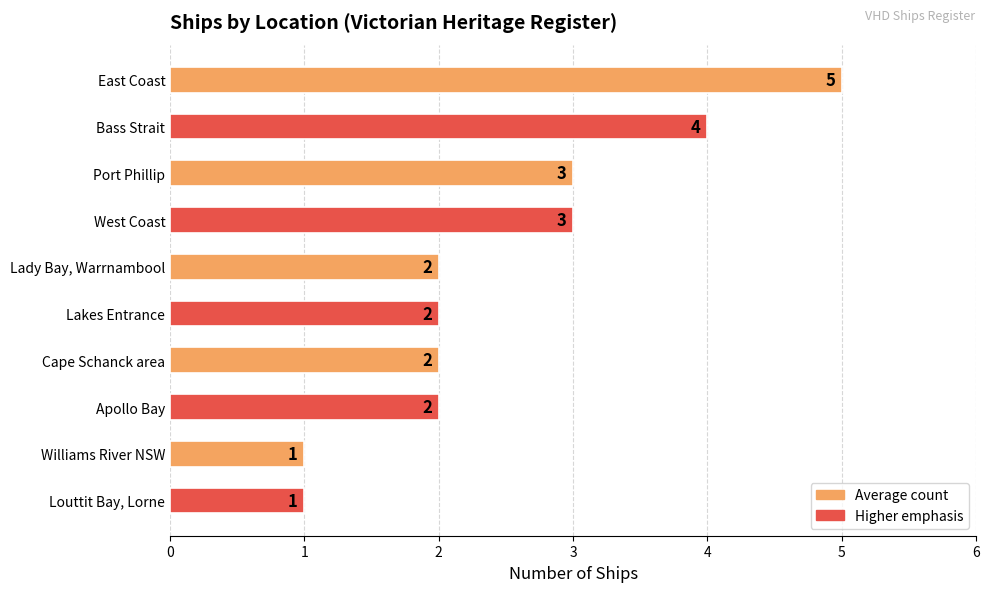

The chart shows a value of 1 at Louttit Bay, Lorne. True or false?

True